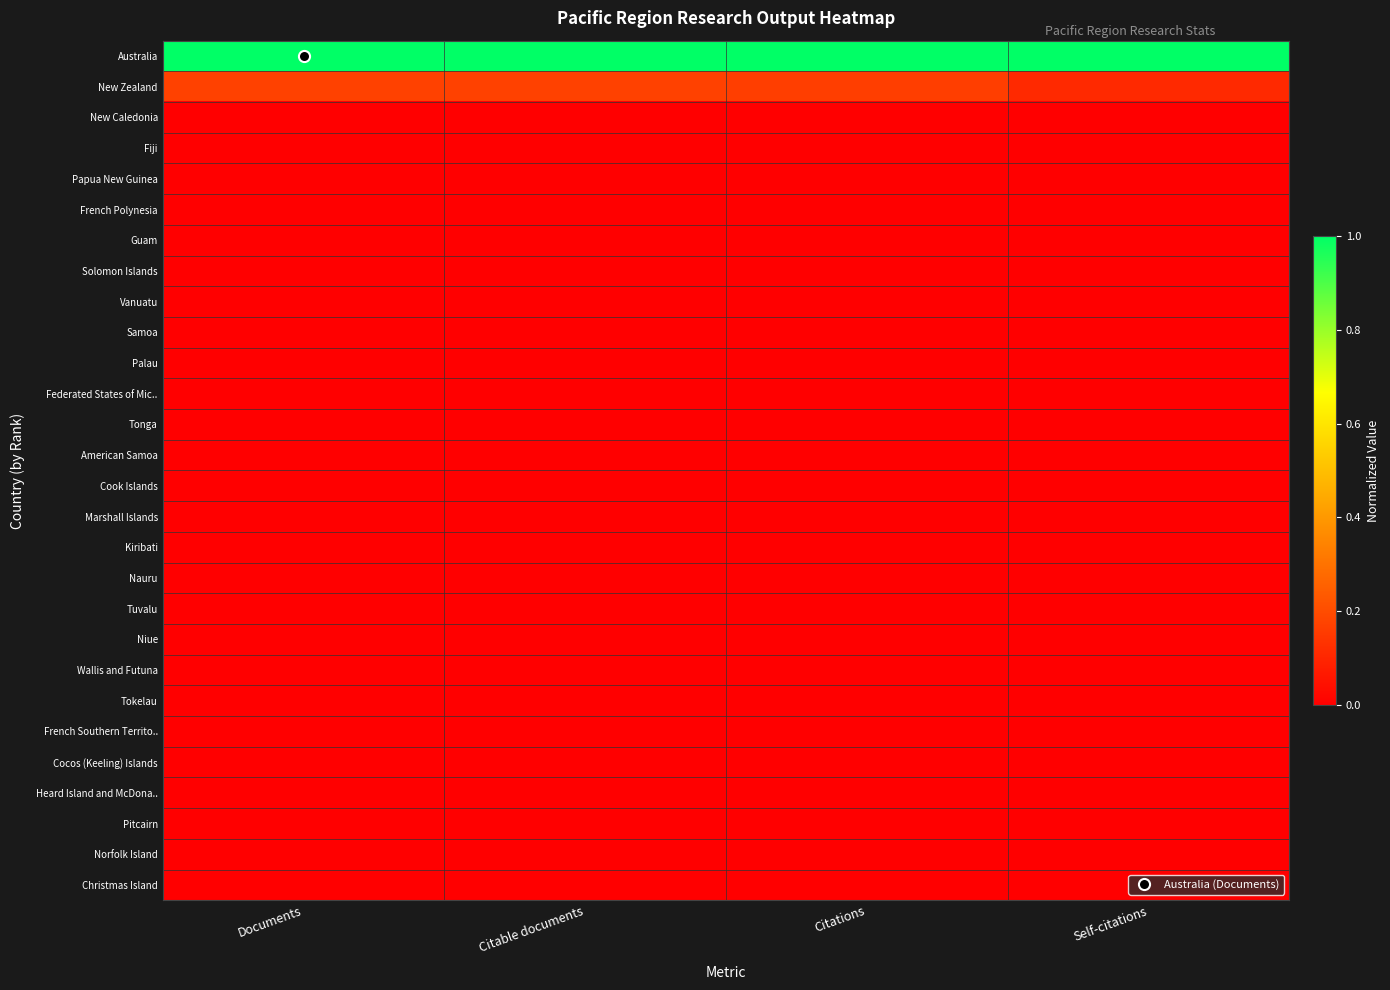

What is the spread (max minus min) of values at Self-citations?

1.0